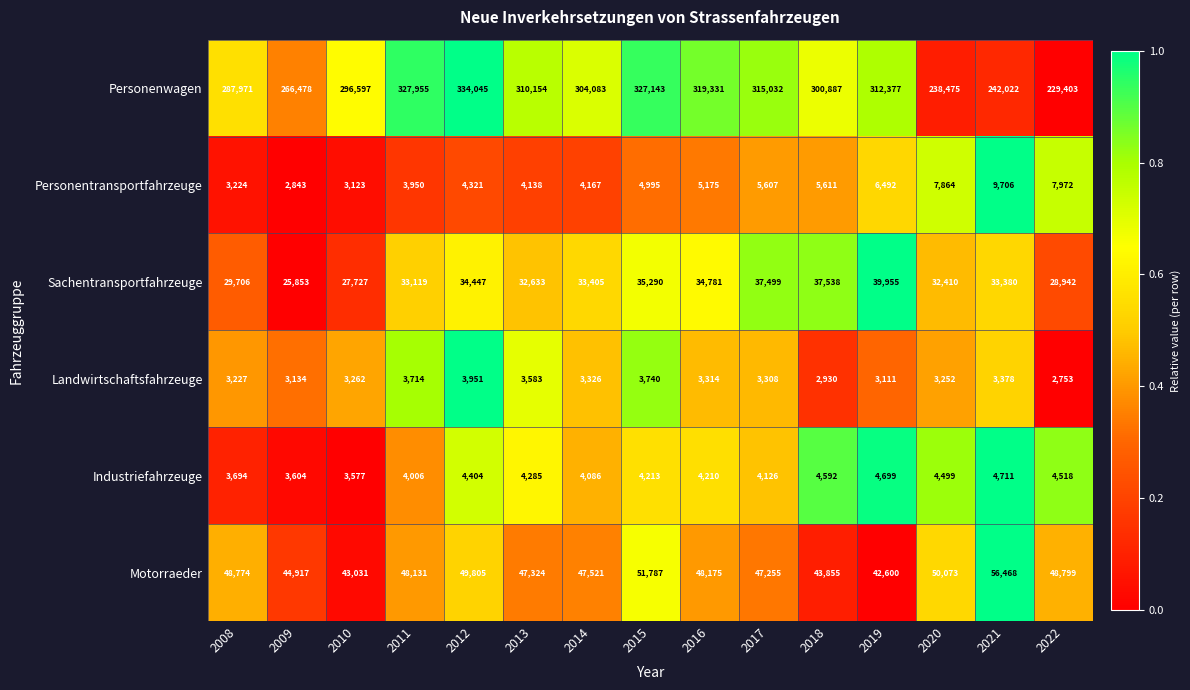

Is the value of Personenwagen at 2018 greater than the value of Landwirtschaftsfahrzeuge at 2020?

Yes